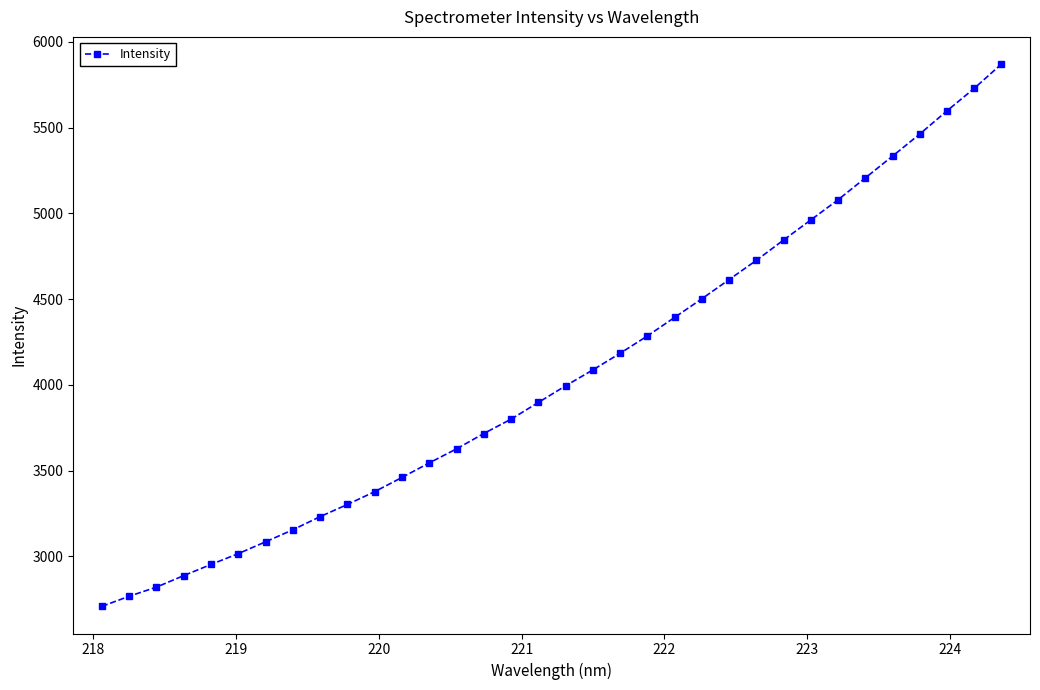

What is the value of the 26th point from the left?

4844.8